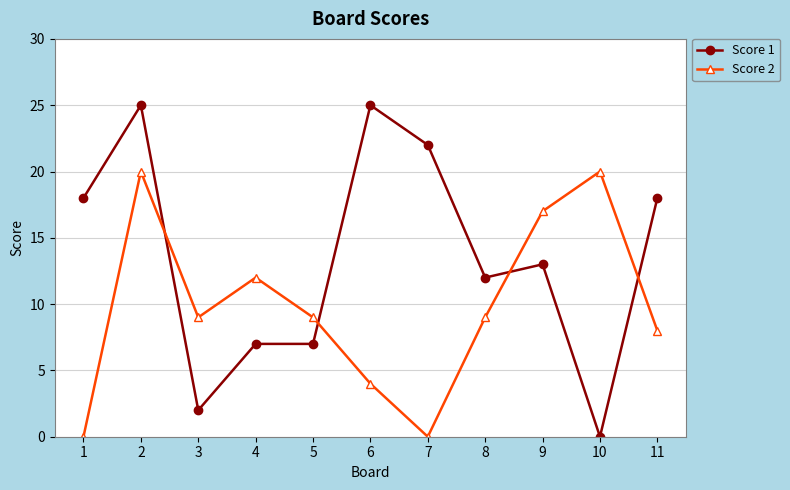

List the series in order of their peak value, lowest first.

Score 2, Score 1